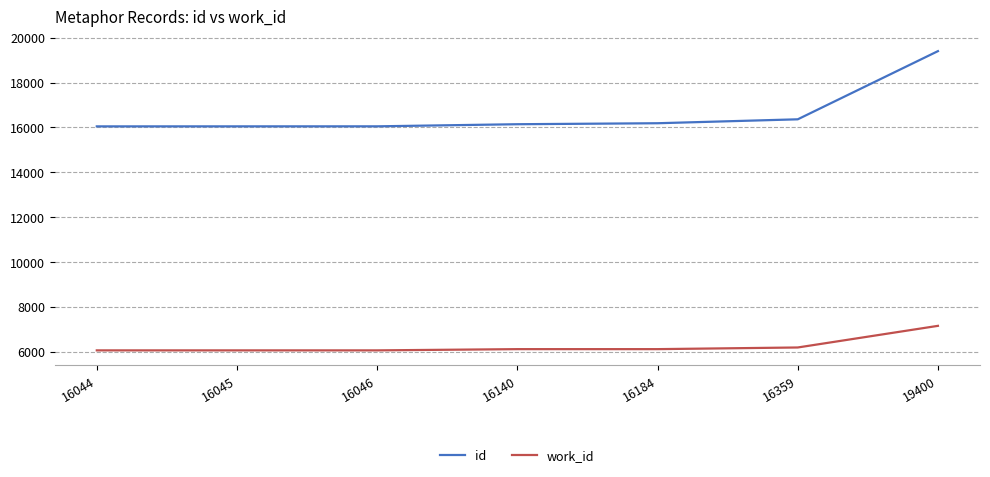

Read the work_id value at 19400, to the nearest 100.

7100